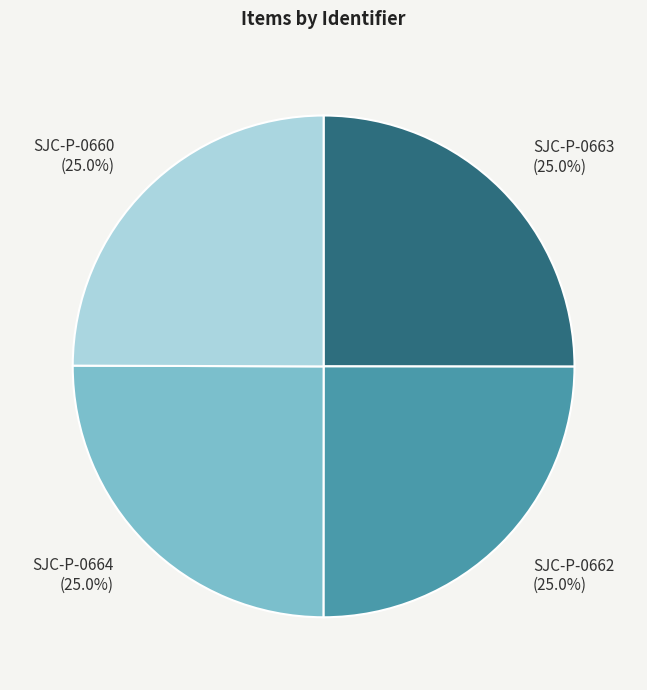

What percentage is the SJC-P-0664 slice, to the nearest percent?

25%